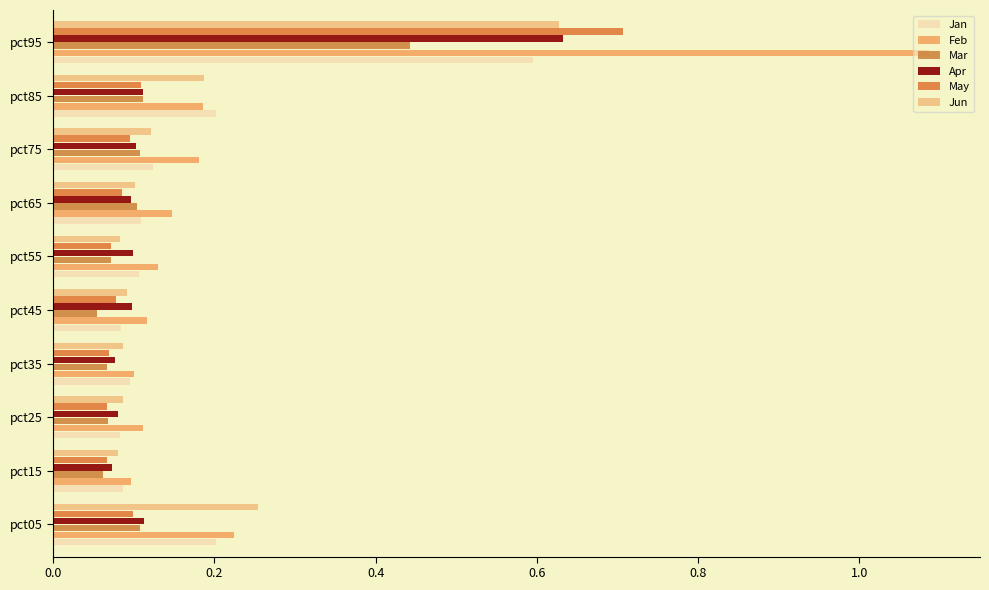

At which label does May reach its peak?

pct95